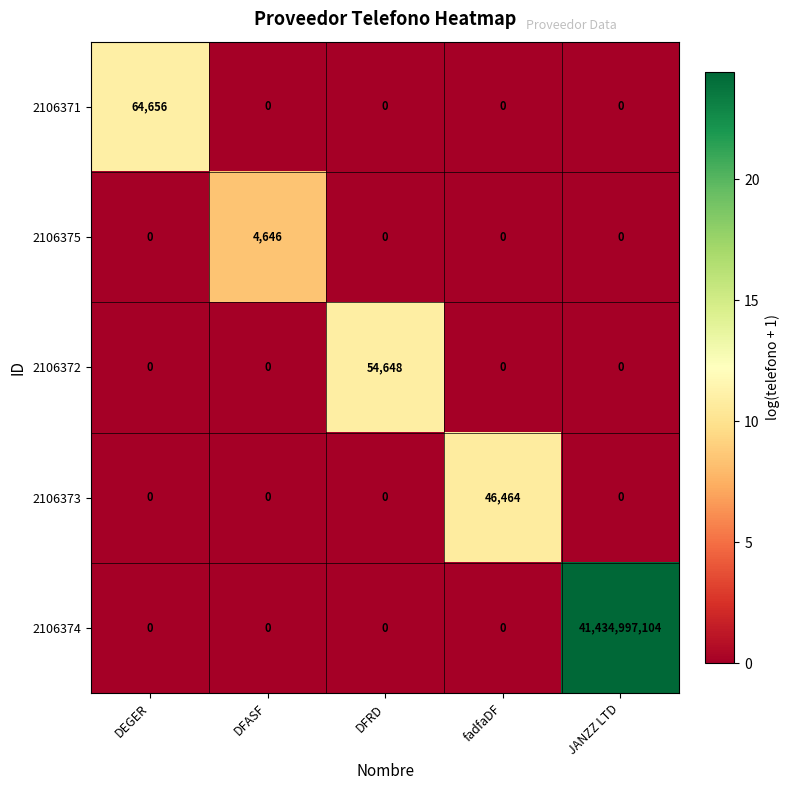

At which category does the chart reach its peak across all series?

JANZZ LTD